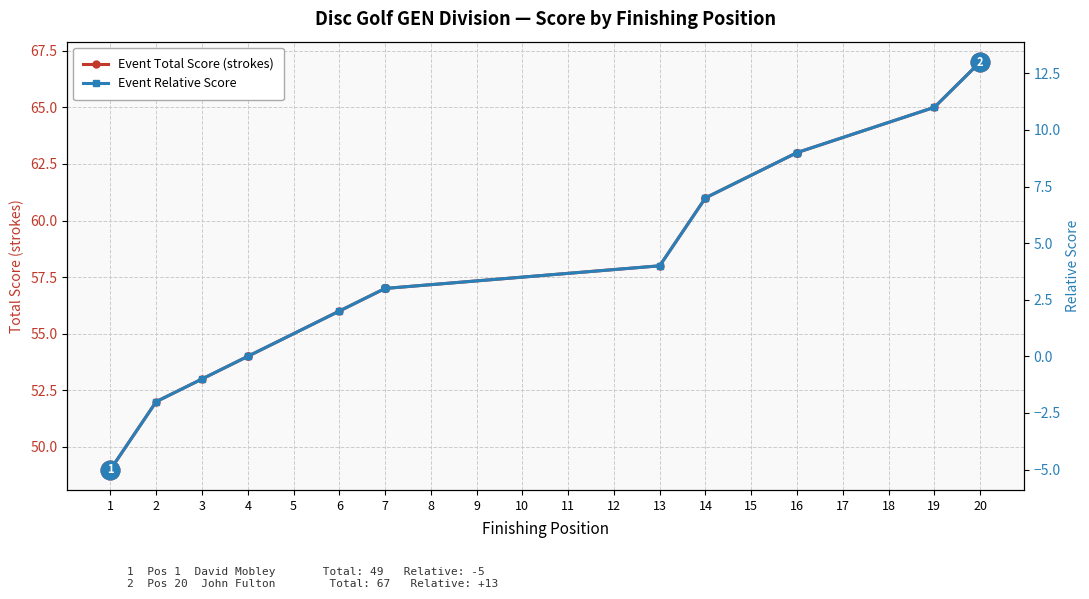

At which category is the sum across all series the highest?

20